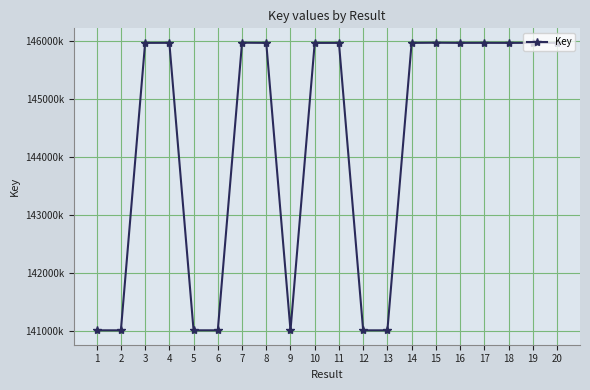

Does the chart have visible grid lines?

Yes